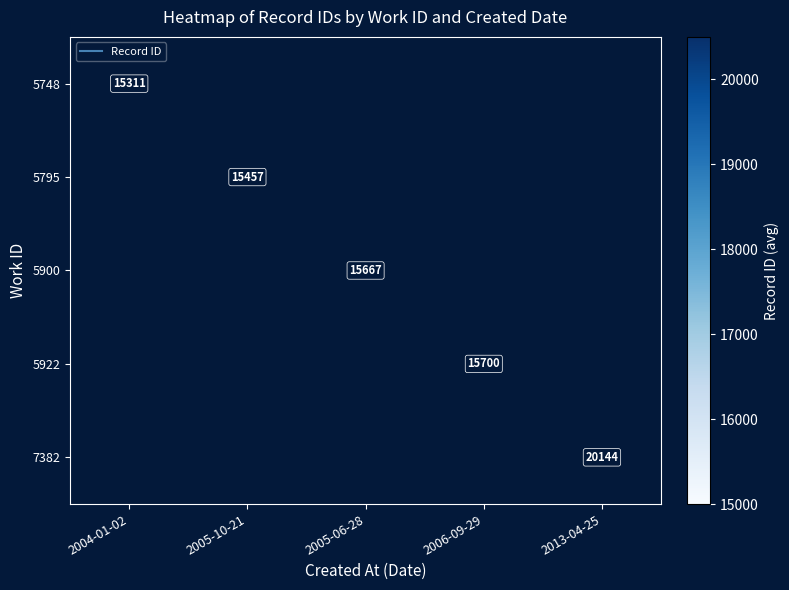

What is the minimum value shown in the chart?

15311.3